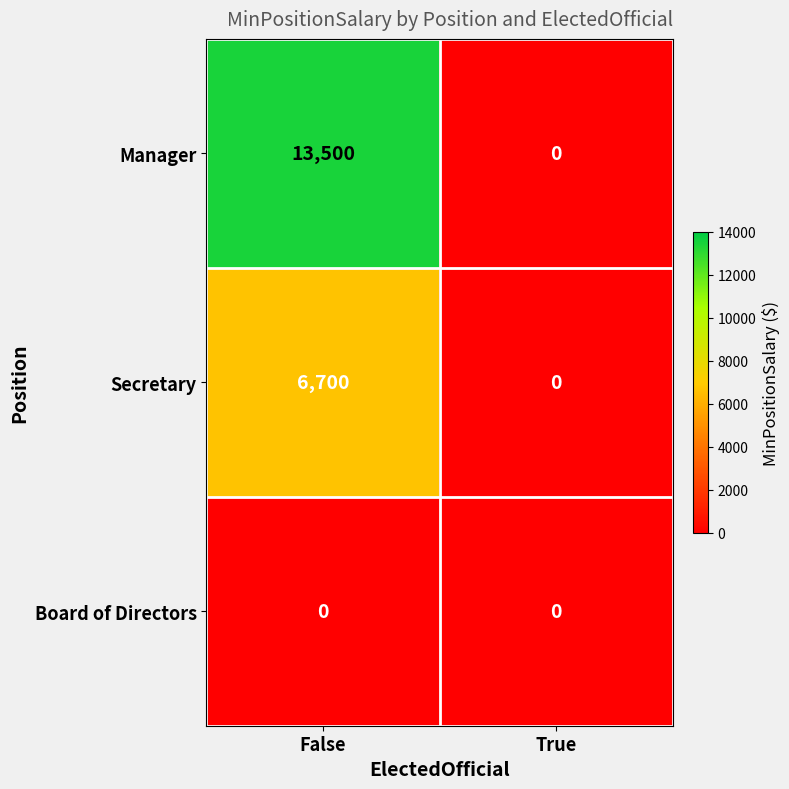

Reading left to right, list all the values displayed in this chart.

Manager: 13500	0
Secretary: 6700	0
Board of Directors: 0	0